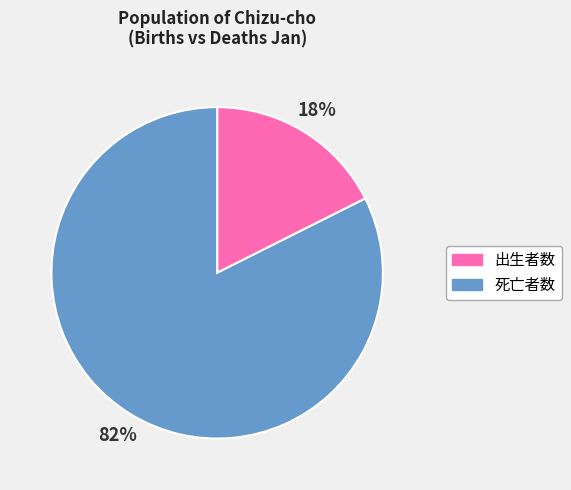

Is there any slice that represents more than half of the pie?

Yes